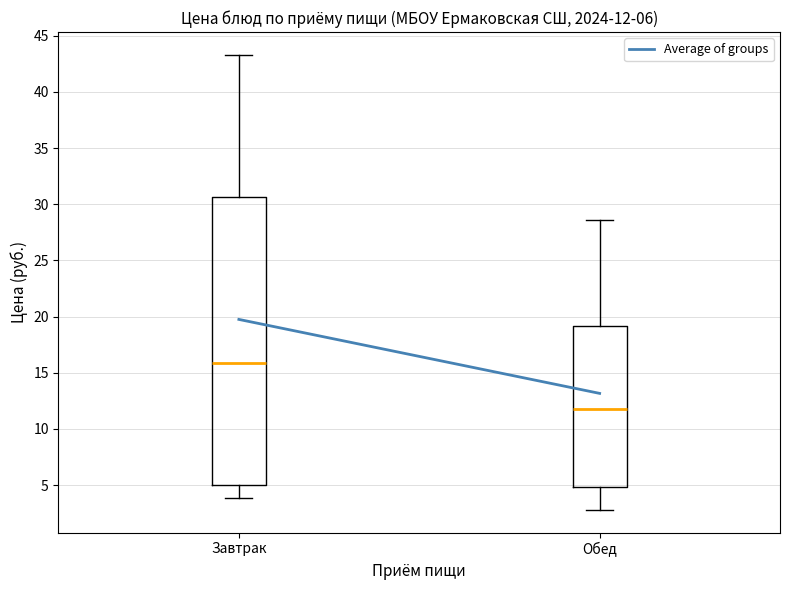

Which box is the tallest, from its lower edge to its upper edge?

Завтрак